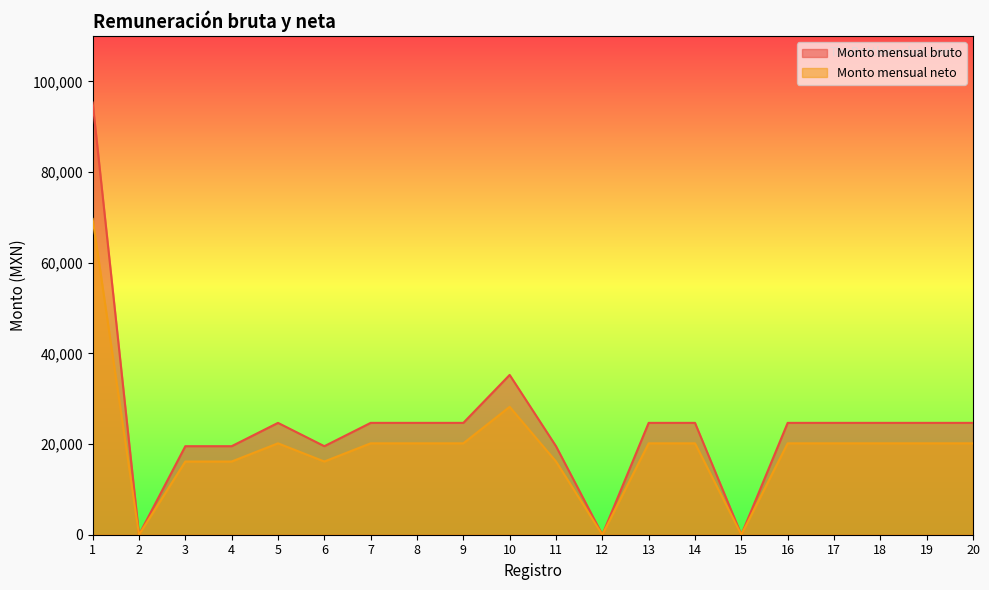

Does the chart display data point markers on the line(s)?

No